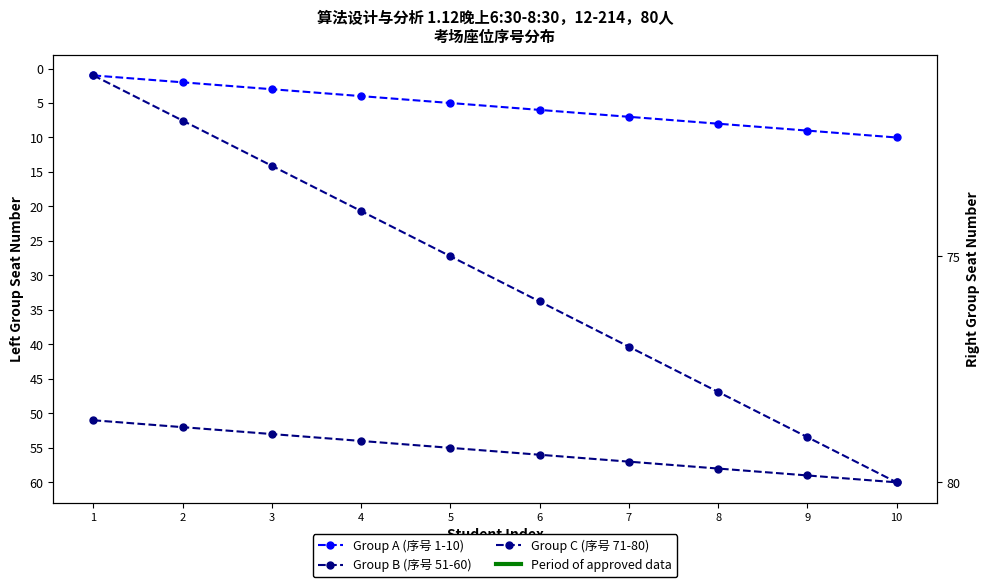

What is the average value of the Group A (序号 1-10) series?

6